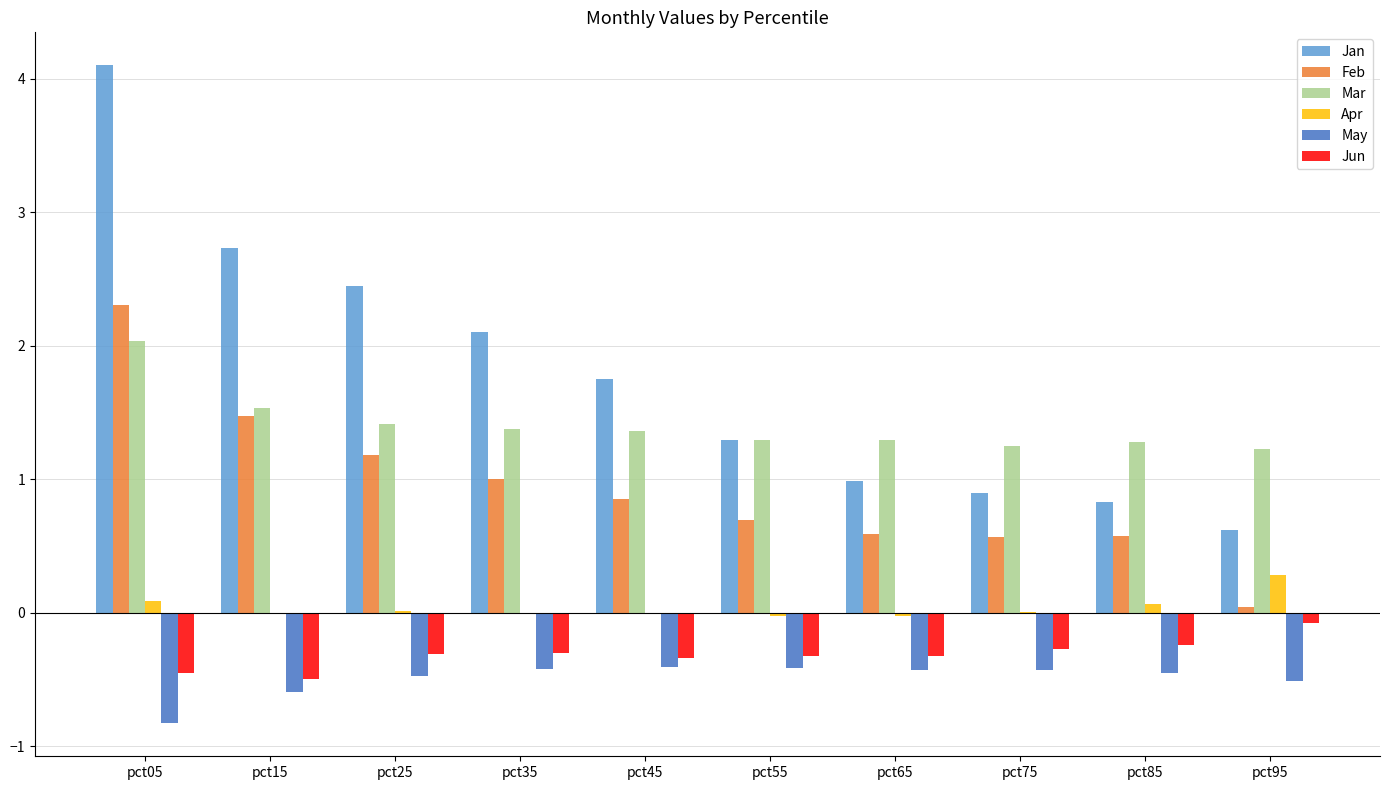

The Jun series shows -0.3 at pct25. True or false?

True